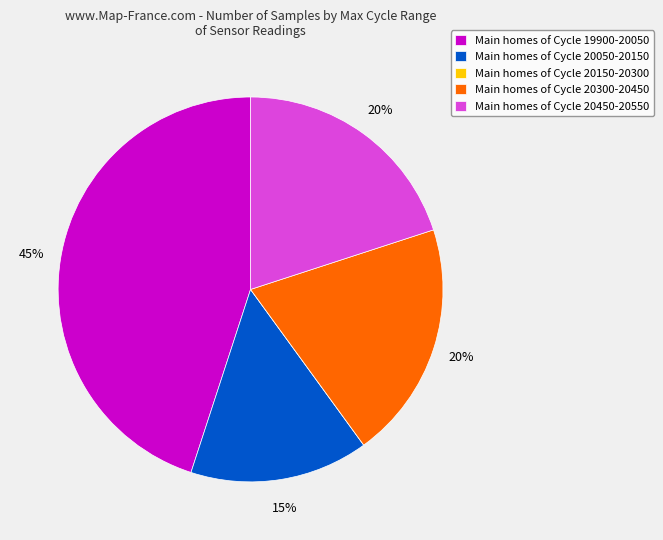

What percentage is the Main homes of Cycle 19900-20050 slice, to the nearest percent?

45%